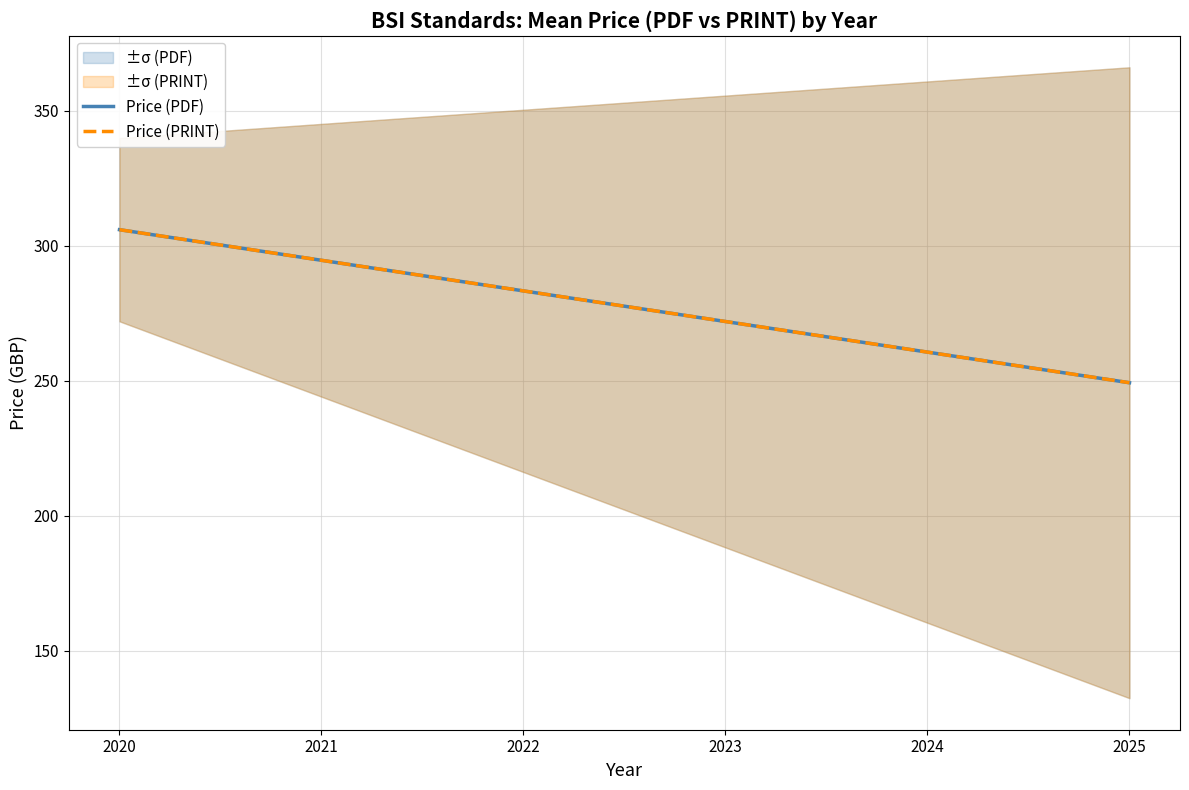

The Price (PRINT) series shows 146.2 at 2020. True or false?

False